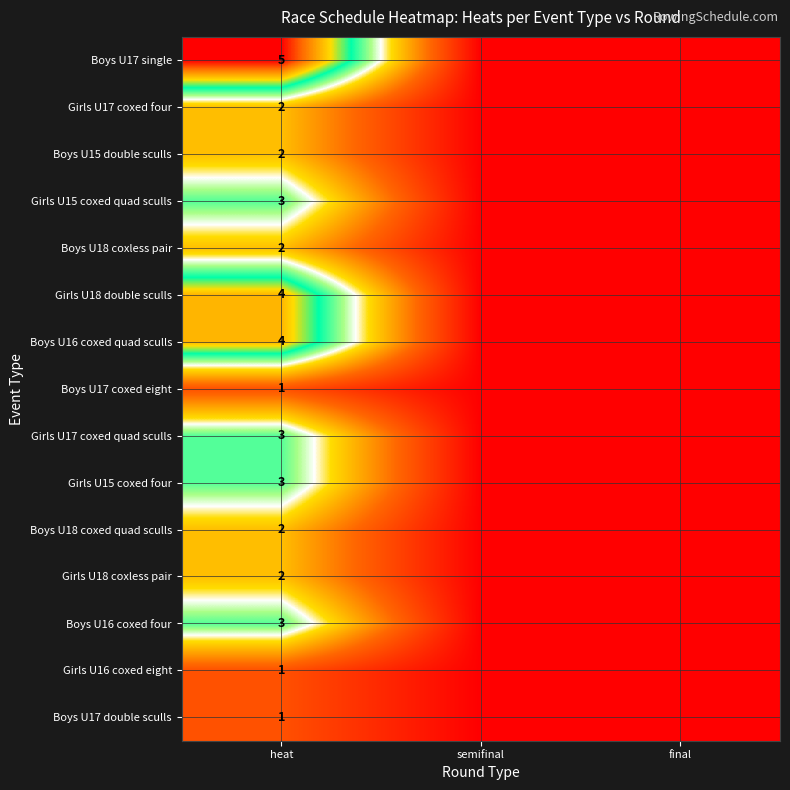

The value of Girls U18 coxless pair at heat is 2. True or false?

True